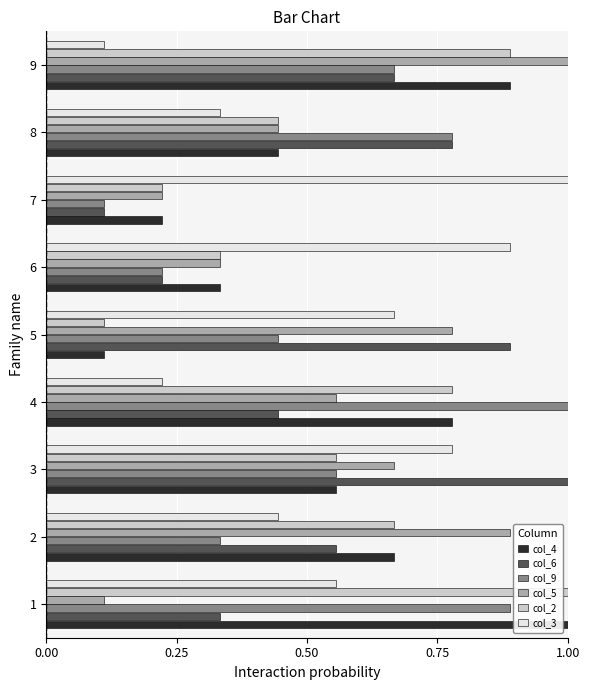

The value of col_3 at 7 is 1.0. True or false?

True